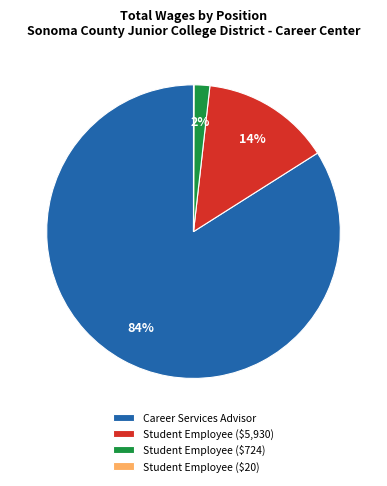

Which category has the biggest portion of the pie?

Career Services Advisor